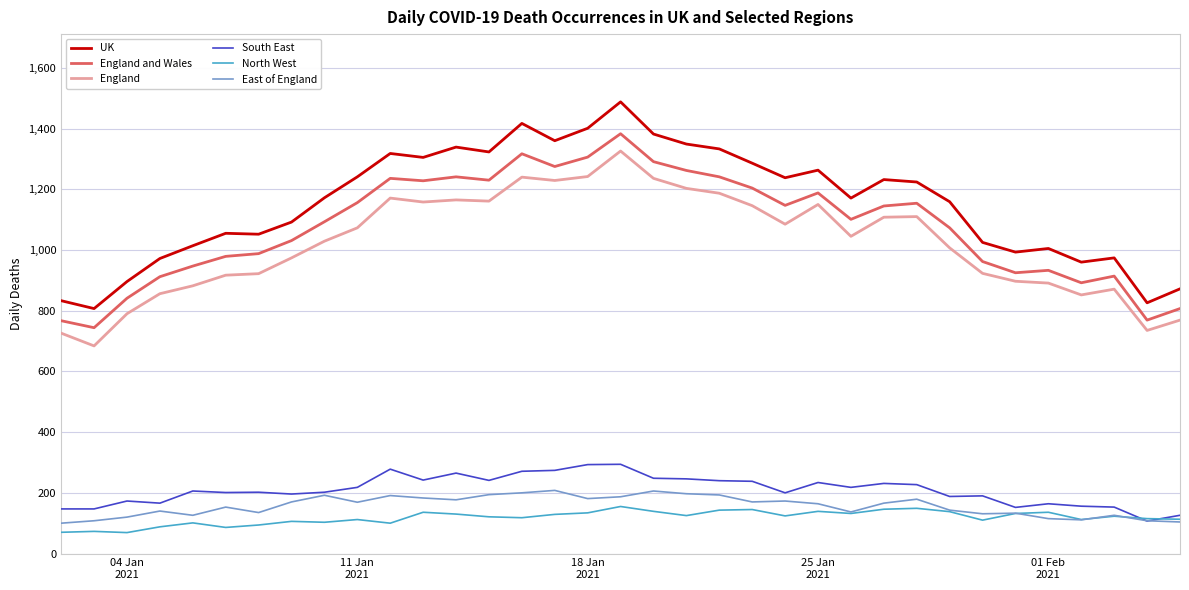

True or false: East of England has more than 0 points higher than both neighbors.

True